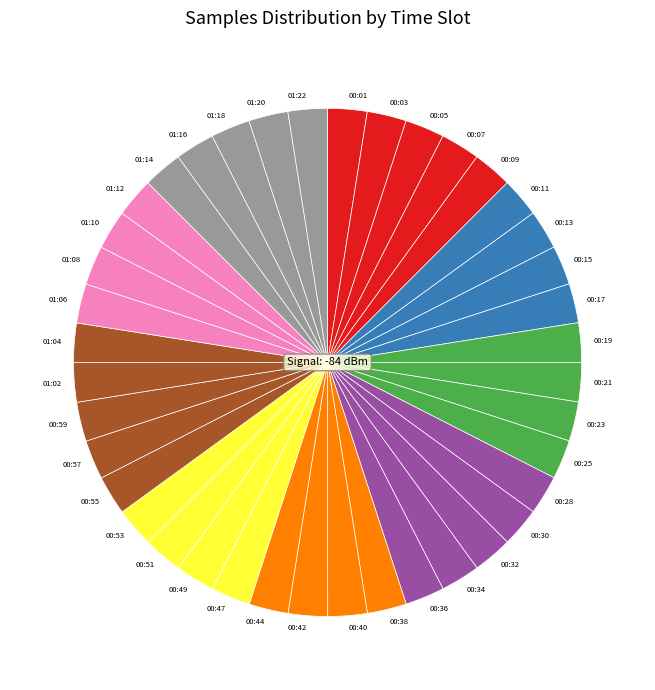

Combined, do 00:07 and 00:44 account for over 50%?

No